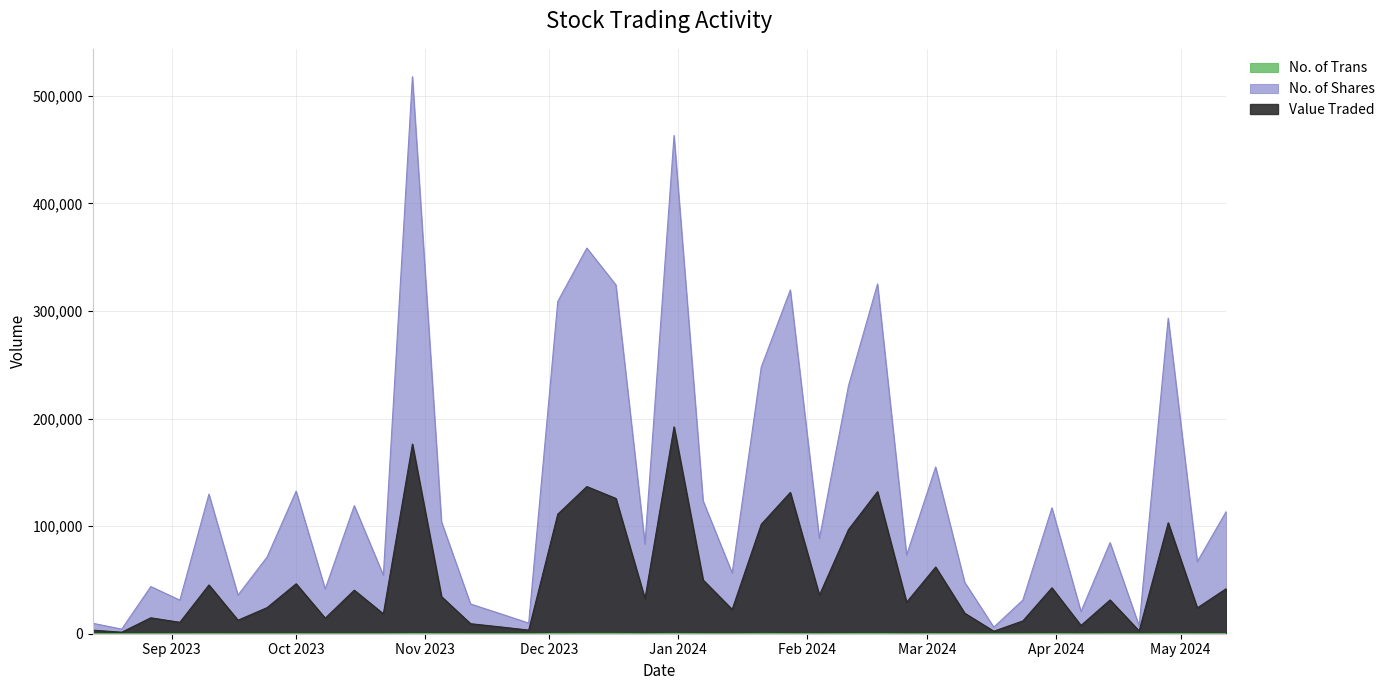

True or false: No. of Trans and No. of Shares cross at least once.

False